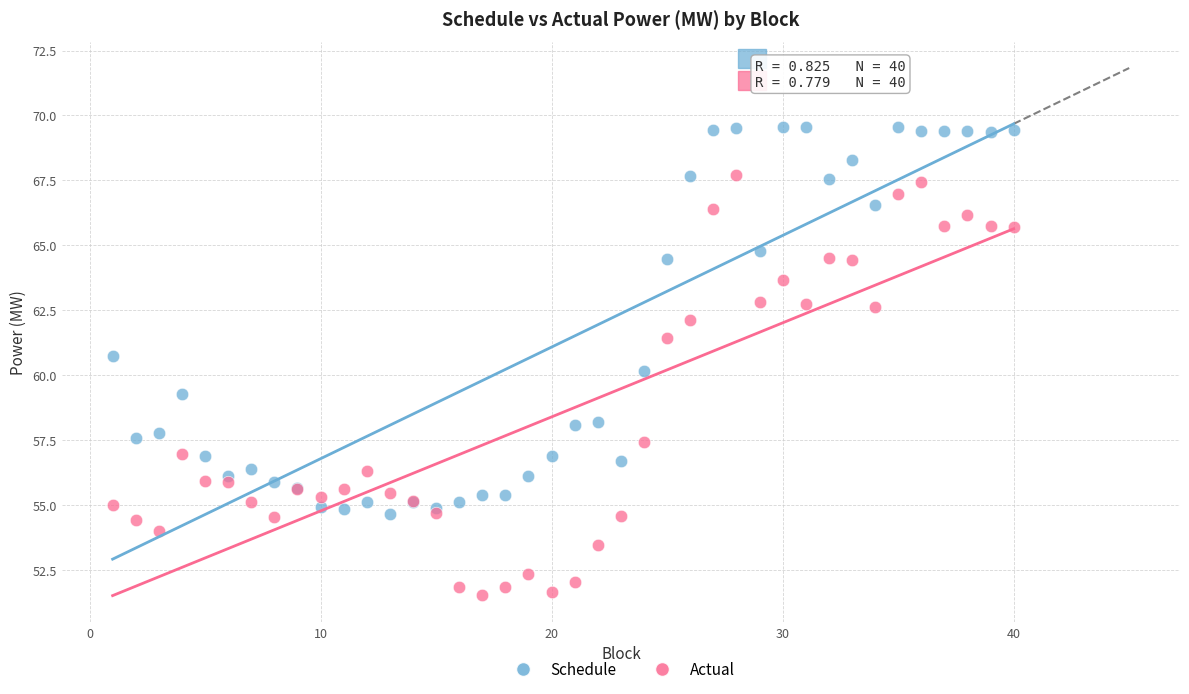

What is the X range (max minus min) for the scatter plot?

39.0